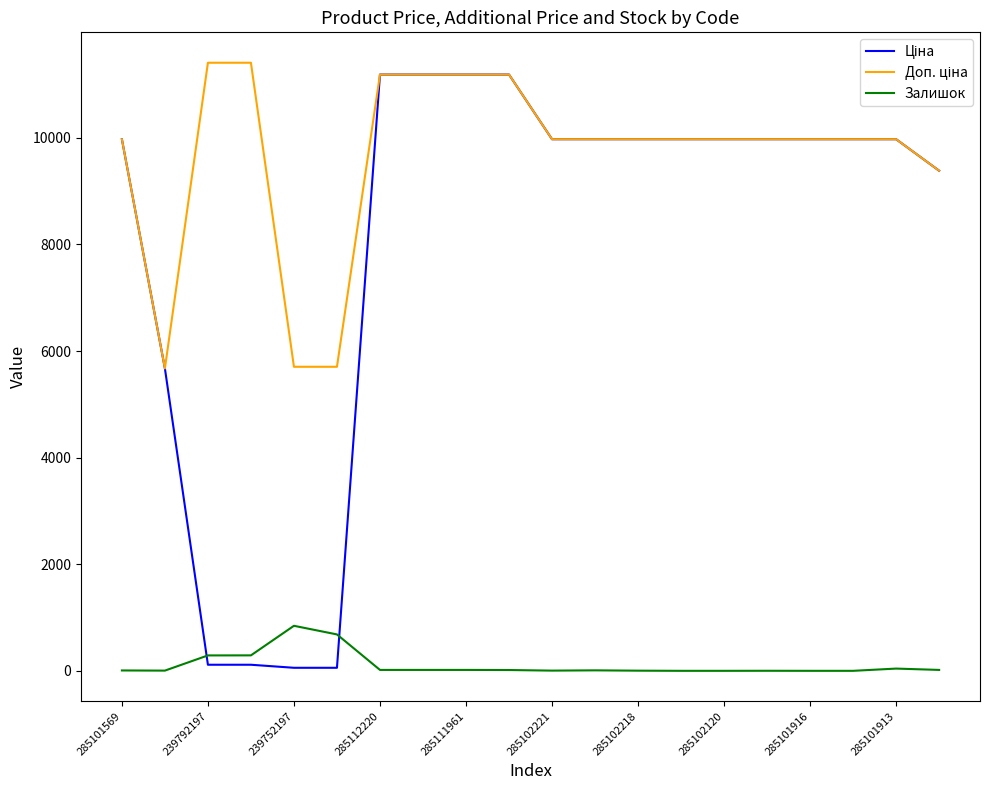

What is the maximum value shown in the chart?

11410.0